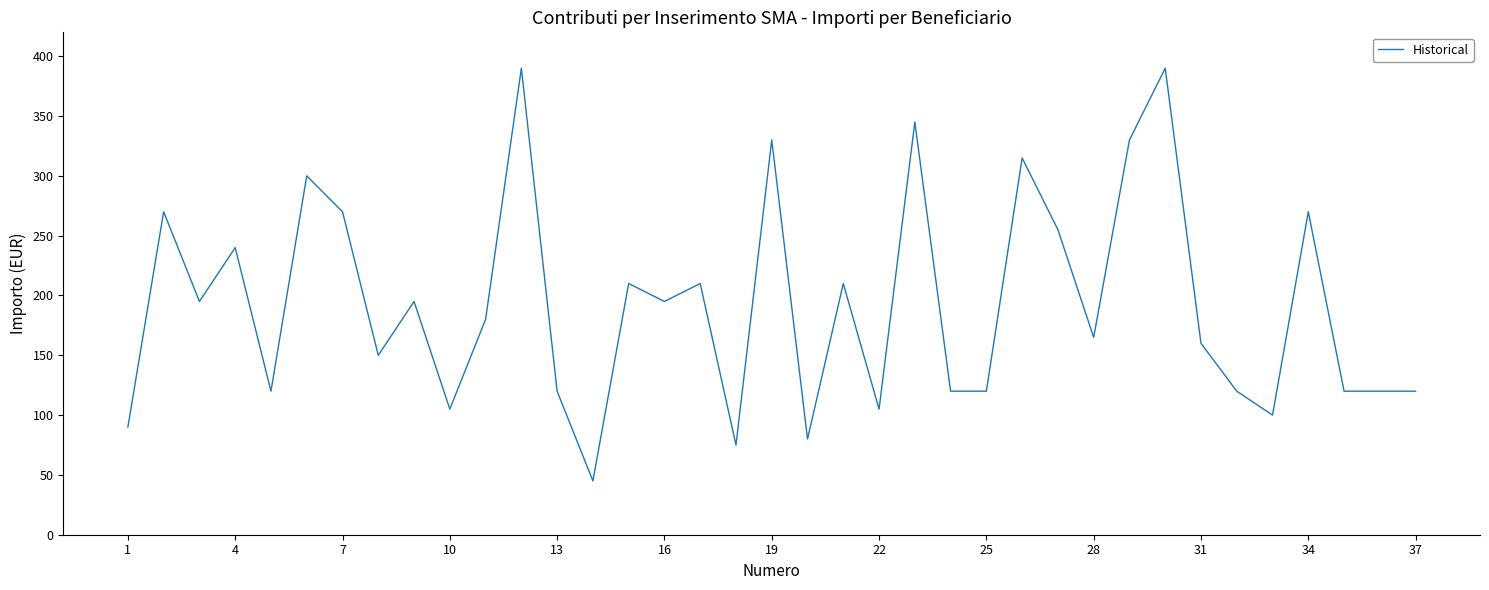

Reading left to right, extract all data points from this chart.

90	270	195	240	120	300	270	150	195	105	180	390	120	45	210	195	210	75	330	80	210	105	345	120	120	315	255	165	330	390	160	120	100	270	120	120	120